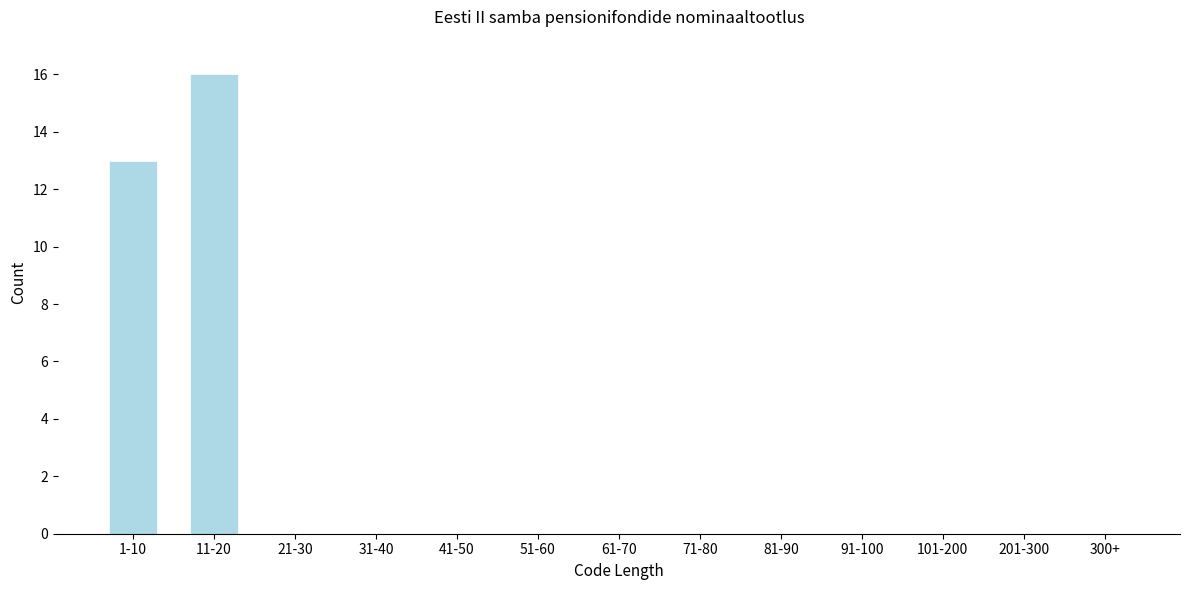

Reading left to right, what are all the values shown in this chart?

1-10=13	11-20=16	21-30=0	31-40=0	41-50=0	51-60=0	61-70=0	71-80=0	81-90=0	91-100=0	101-200=0	201-300=0	300+=0